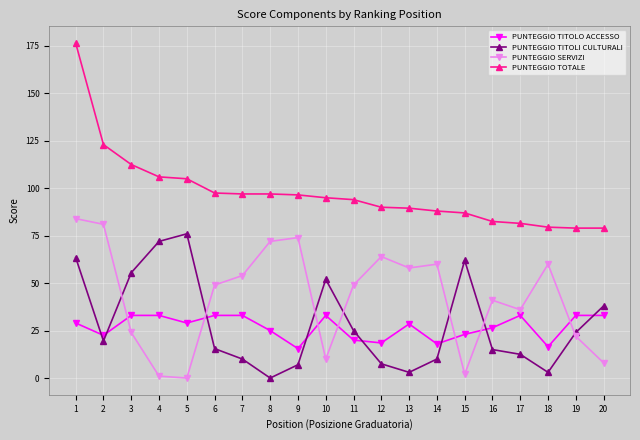

What is the lowest value of the PUNTEGGIO TITOLO ACCESSO series?

15.5